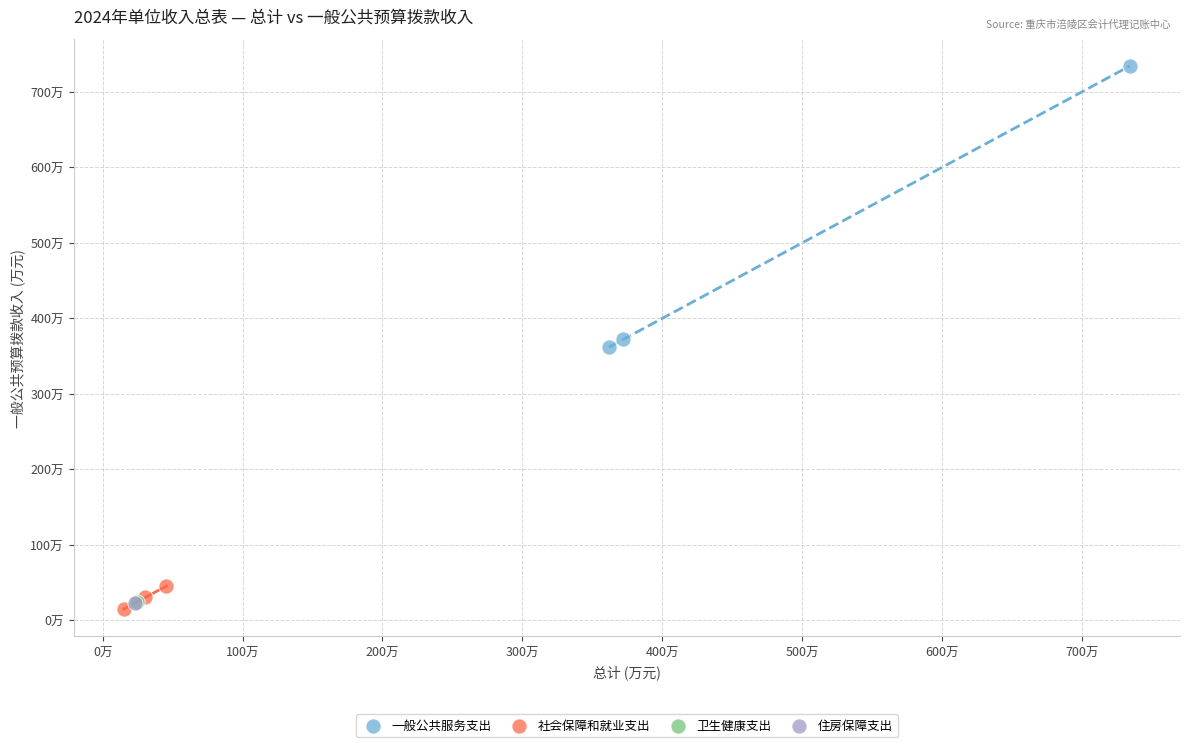

What are all the series names shown in the legend?

一般公共服务支出, 社会保障和就业支出, 卫生健康支出, 住房保障支出